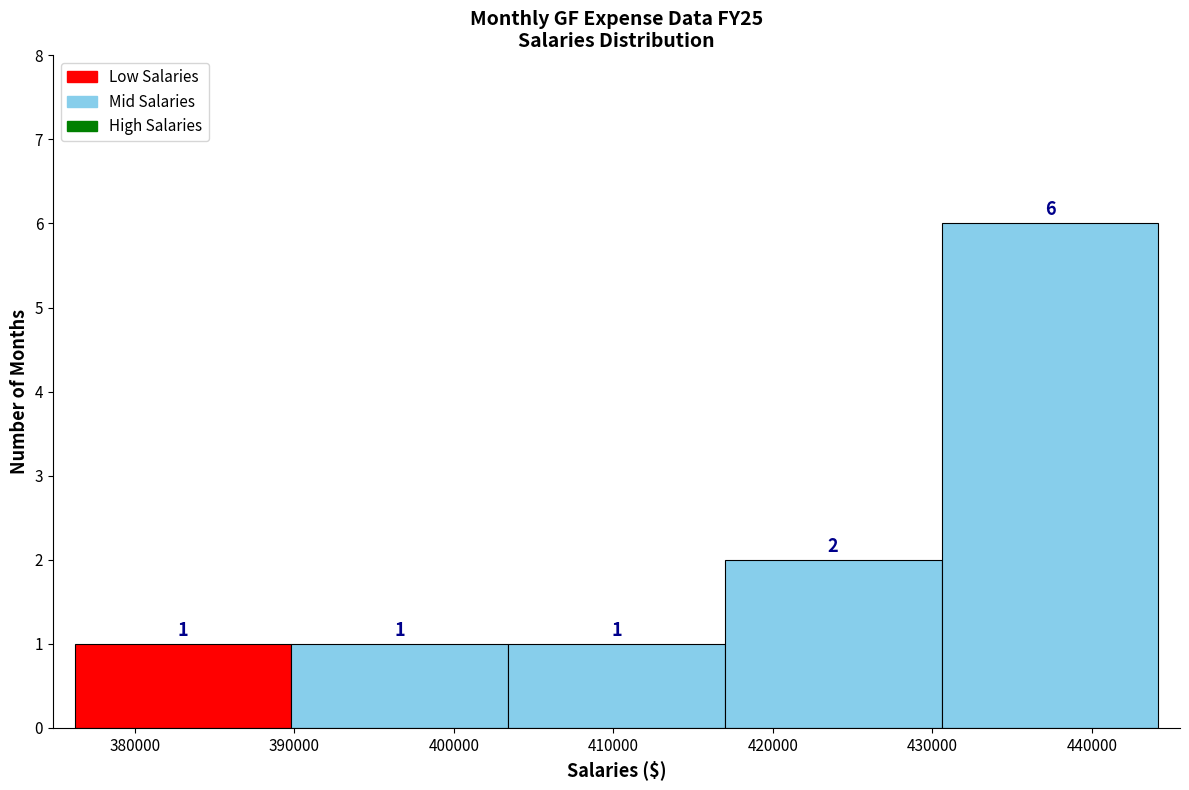

Reading left to right, transcribe this chart: for each bar, give the range it covers on the x-axis and its height. The bar edges are not printed on the chart, so give them approximately, as read against the axis.

376000 to 390000: 1
390000 to 403000: 1
403000 to 417000: 1
417000 to 431000: 2
431000 to 444000: 6